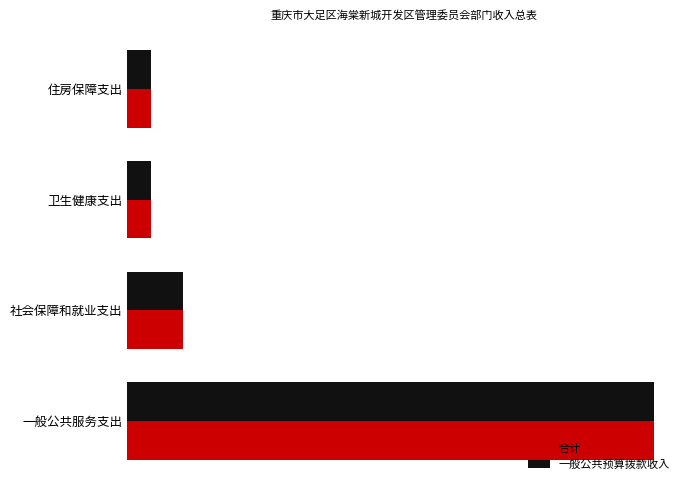

What is the sum of all 一般公共预算拨款收入 values?

350.1